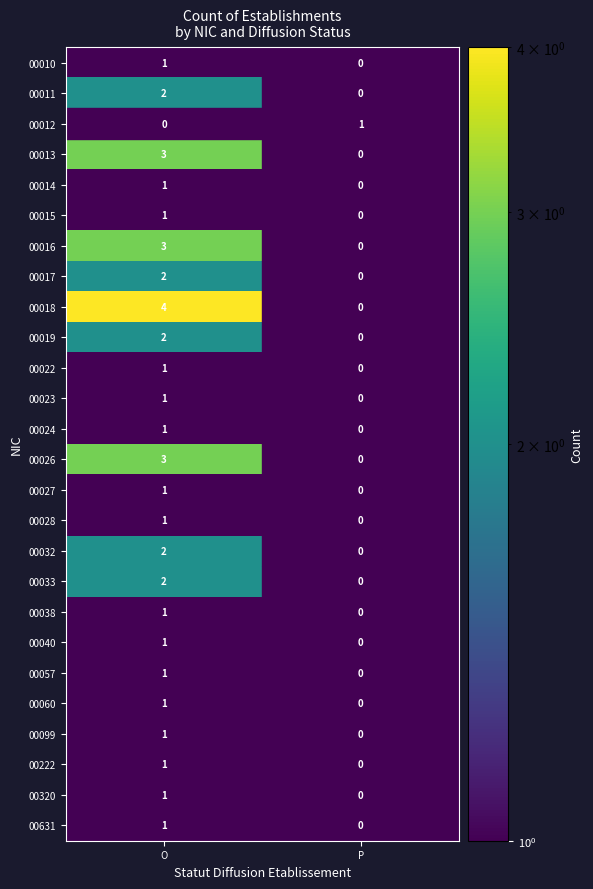

Is it true that 00016 equals 4 at O?

False